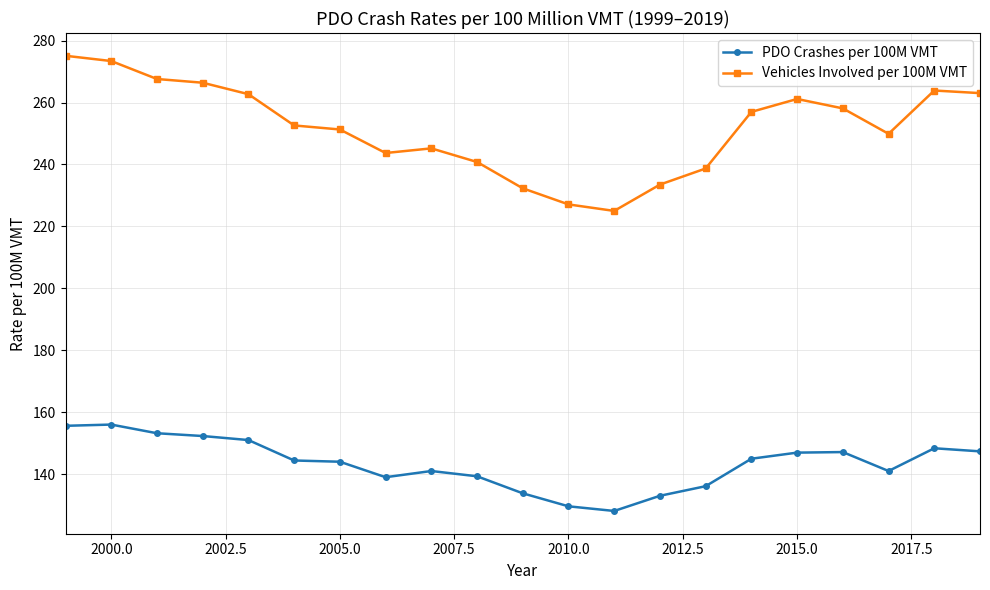

What is the greatest value displayed?

275.1